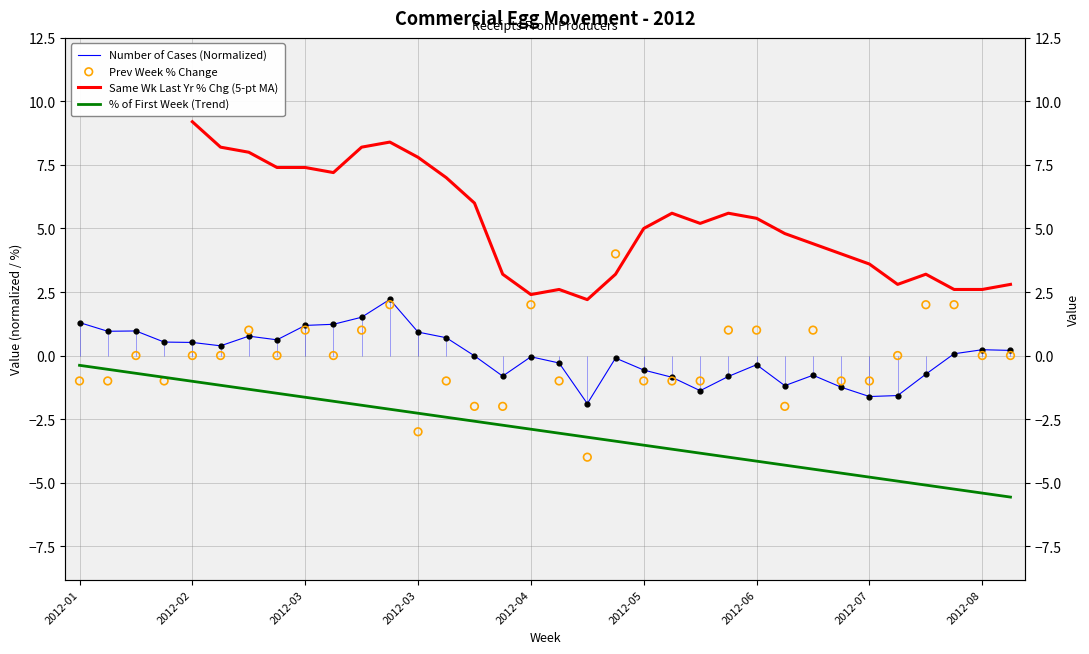

What is the total value across all series at 2012-04-14?

-2.0